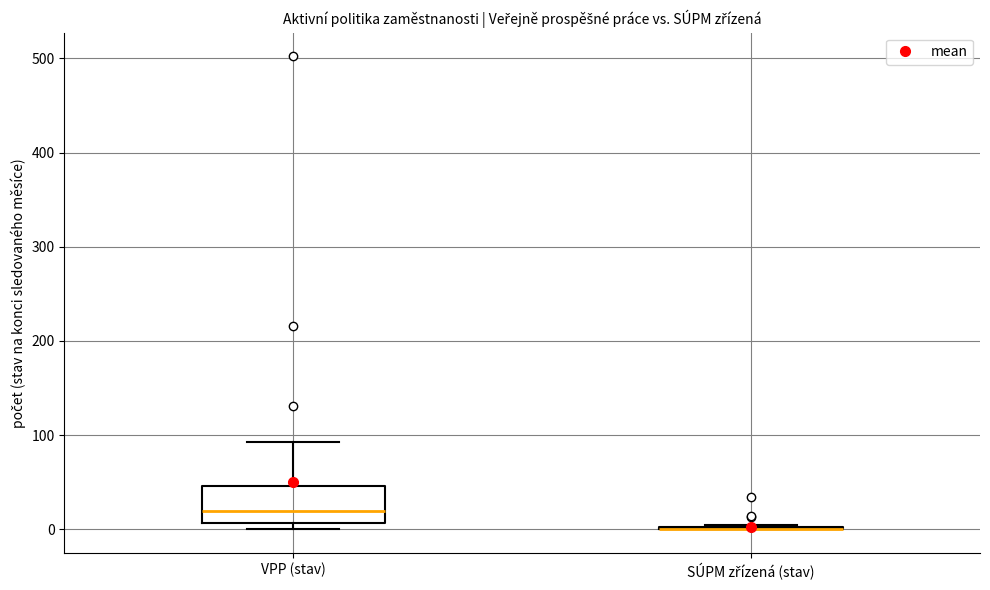

Reading left to right, read every box against the y-axis: the position of its median line, the range the box covers, and the ends of its whiskers. The values are not printed on the chart, so give them approximately, as read against the axis.

VPP (stav): median 20, box 10 to 50, whiskers 0 to 90
SÚPM zřízená (stav): box collapsed to a line at 0, whiskers 0 to 10